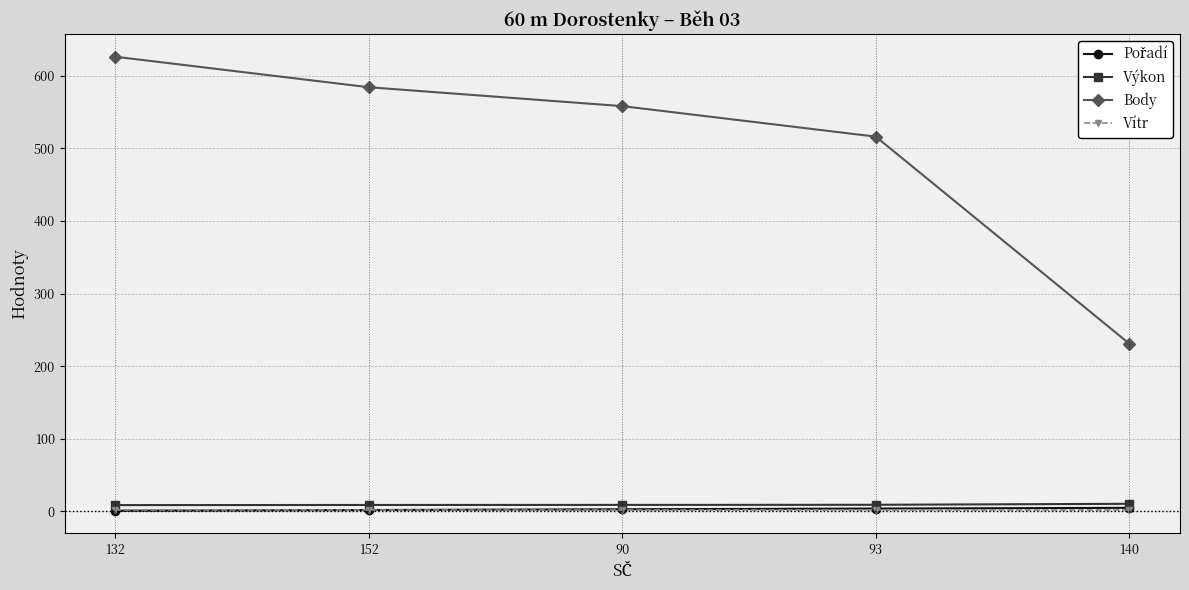

What is the average value of the Body series?

503.0